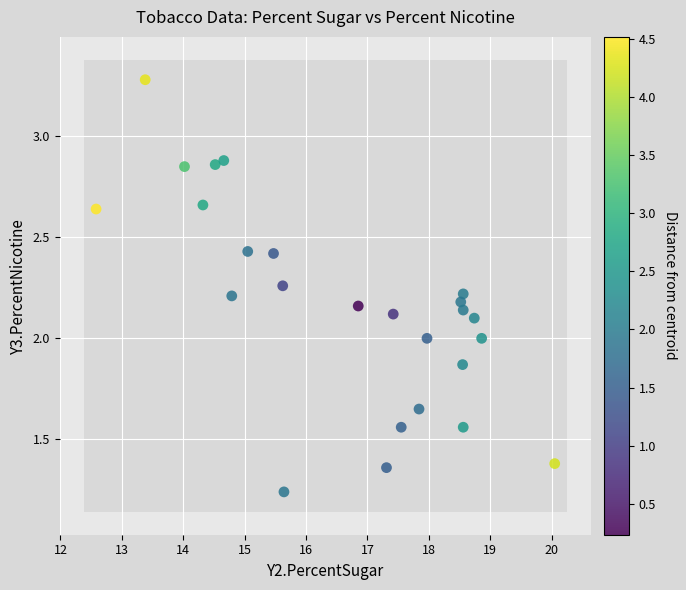

What is the range of Y values (max minus min)?

2.0